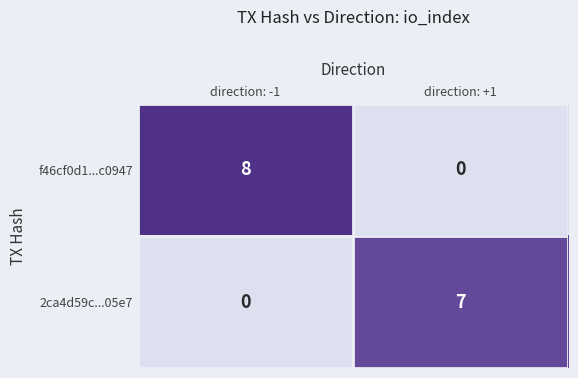

Which series has the widest spread of values?

f46cf0d1...c0947